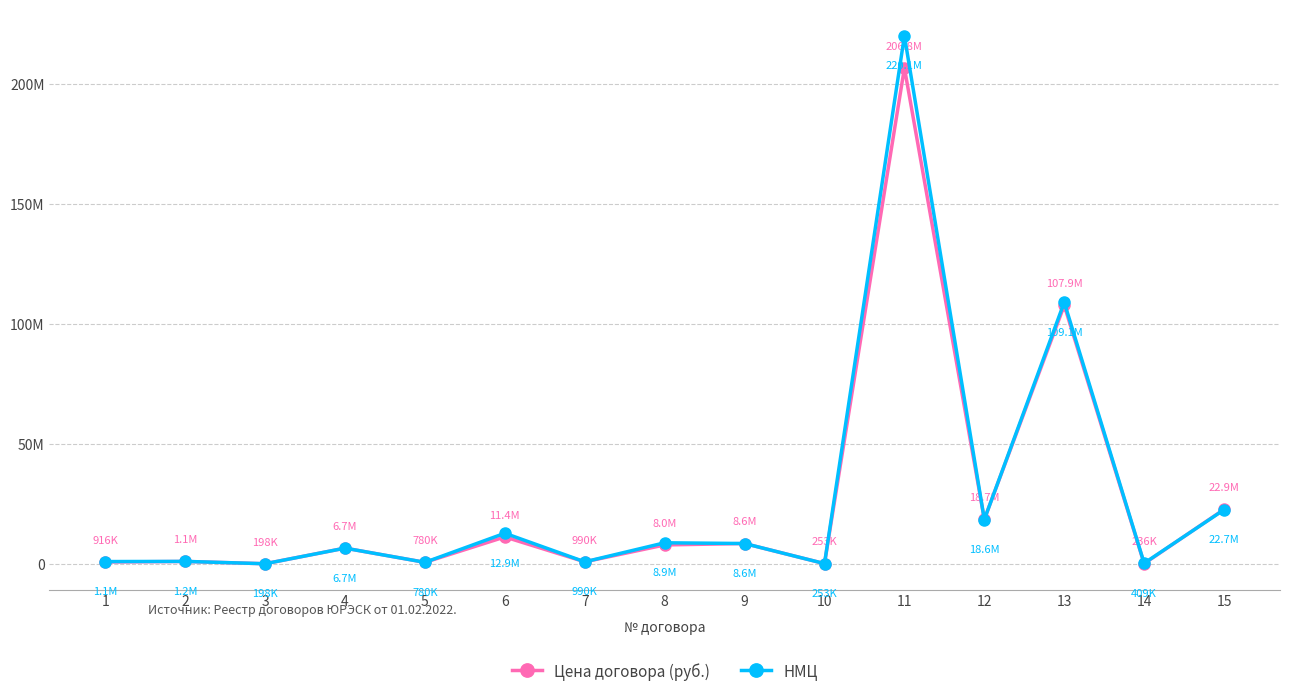

At how many categories does at least one series exceed 84302335?

2